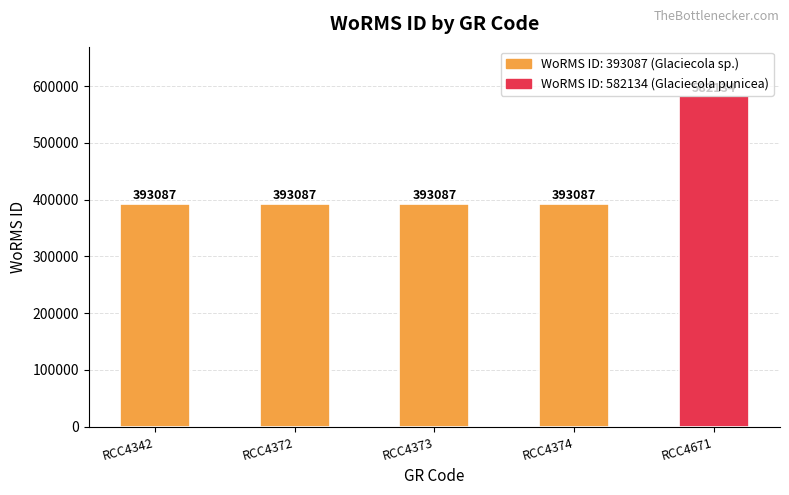

What is the average value?

430896